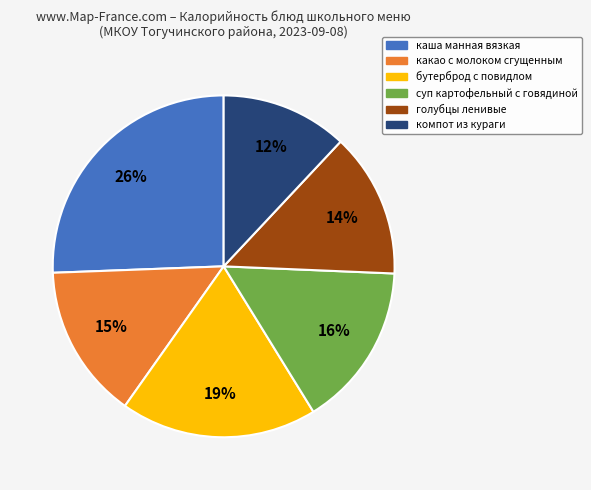

What is the smallest slice in the pie chart?

компот из кураги